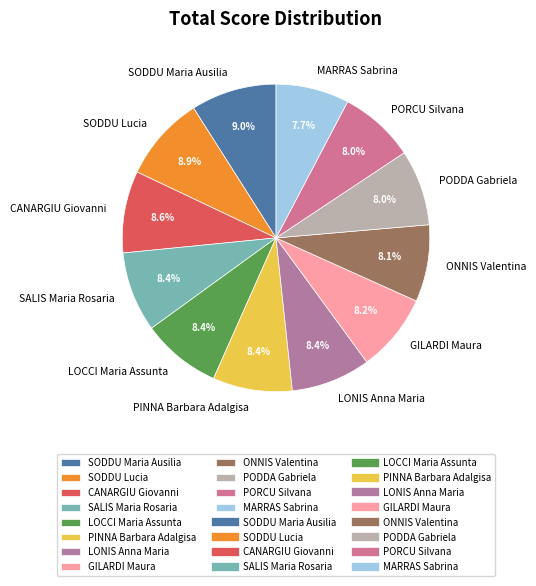

Does GILARDI Maura represent more than half of the total?

No